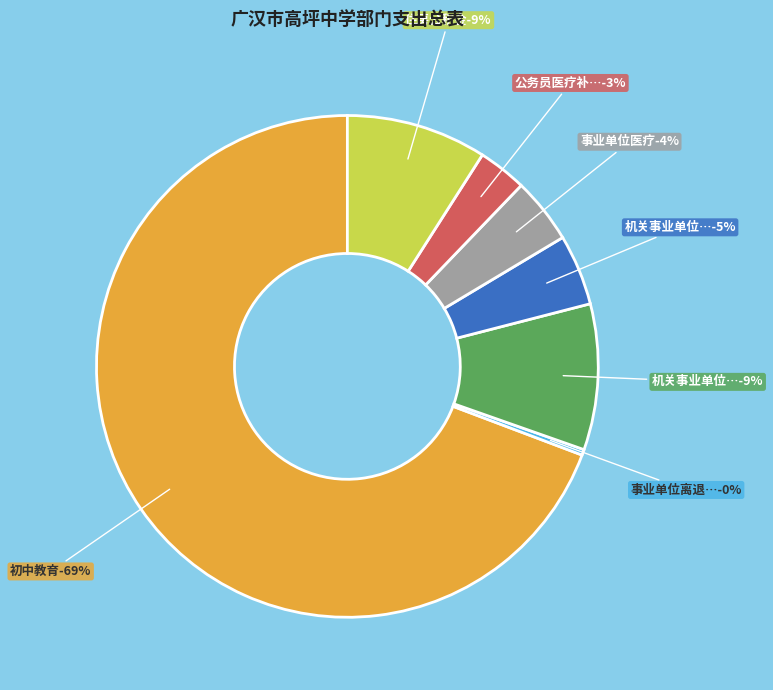

Rank the categories by value from lowest to highest.

事业单位离退休, 公务员医疗补助, 事业单位医疗, 机关事业单位职业年金缴费支出, 住房公积金, 机关事业单位基本养老保险缴费支出, 初中教育